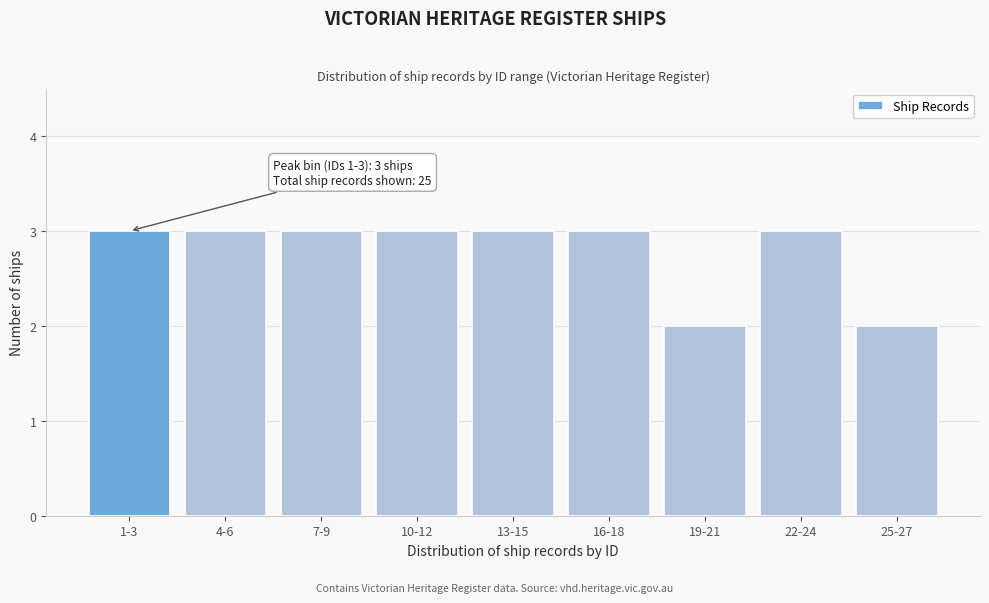

Reading left to right, transcribe all the data shown in this chart.

3	3	3	3	3	3	2	3	2